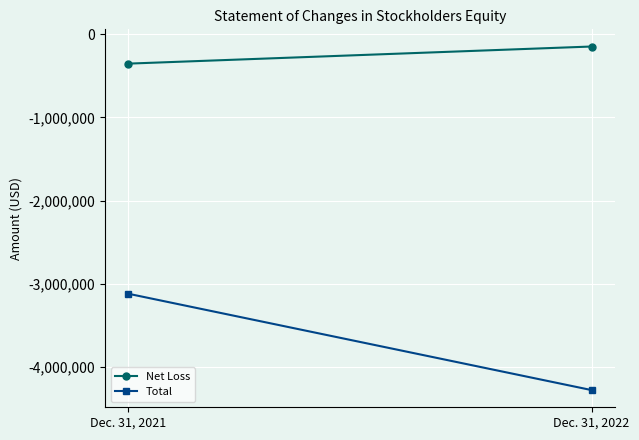

How many Net Loss values are between -353318 and -147396?

2